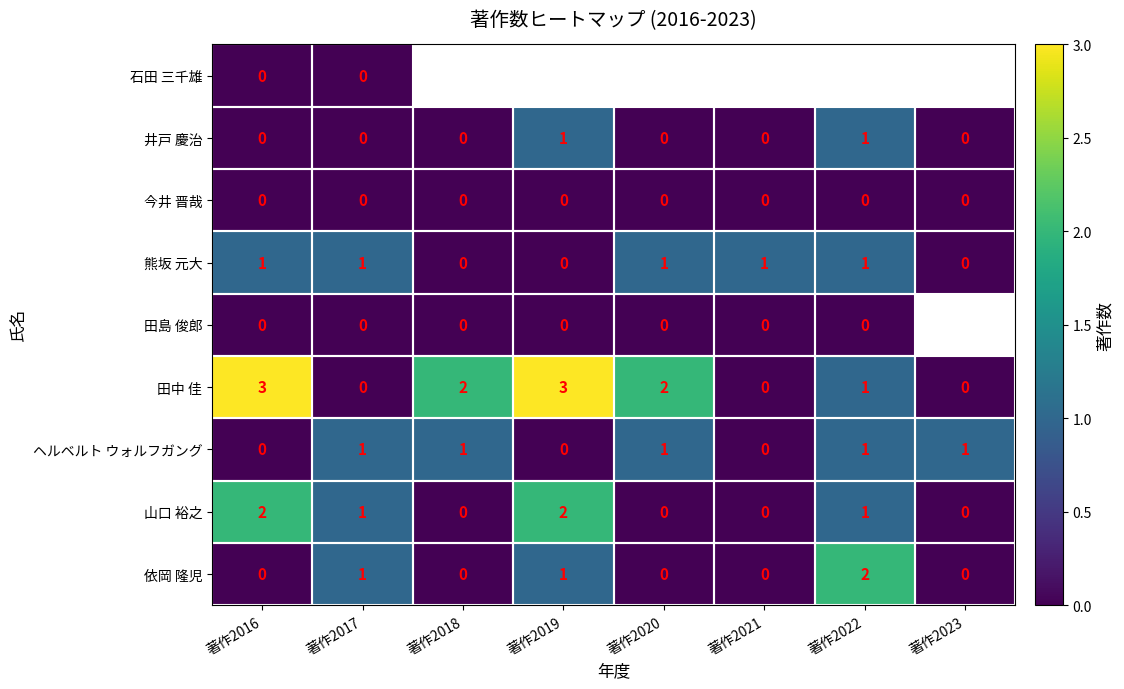

The 井戸 慶治 series shows 0 at 著作2017. True or false?

True